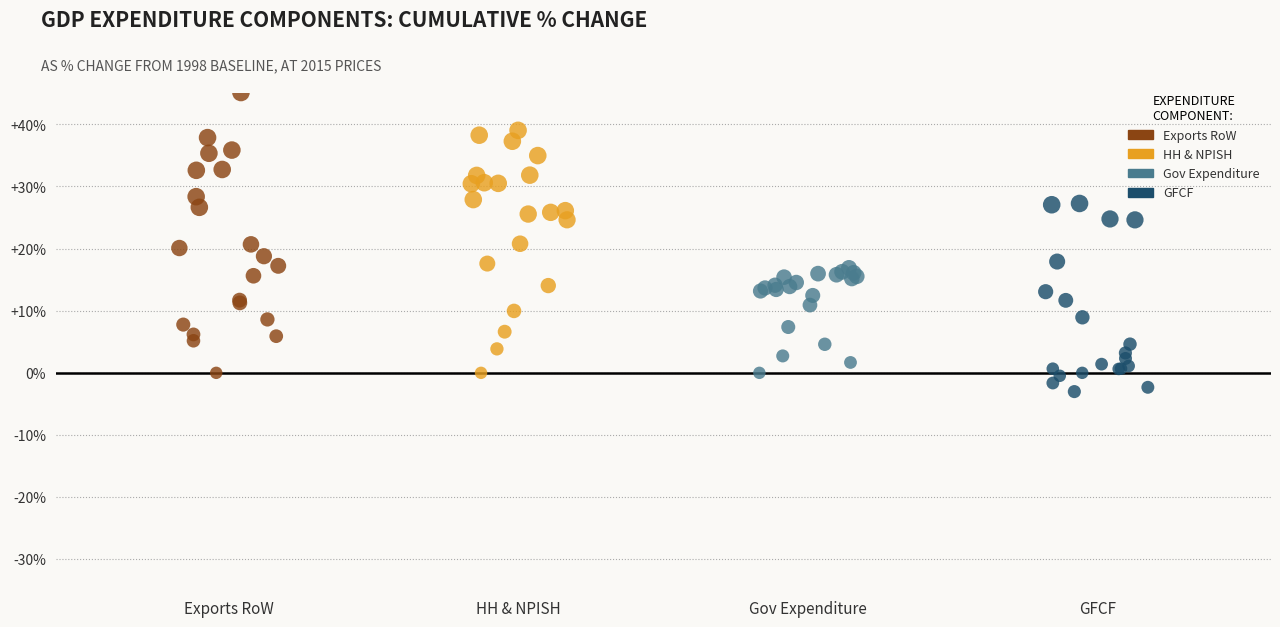

Which series has the largest Y range (max minus min)?

Exports RoW